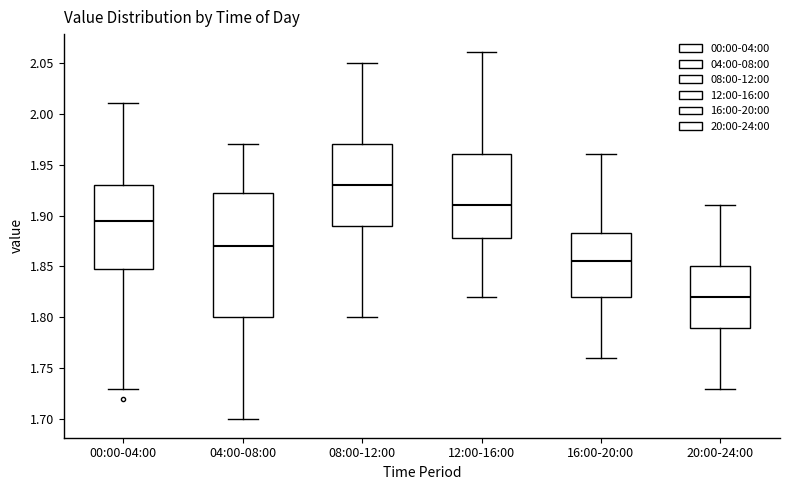

Reading left to right, read every box against the y-axis: the position of its median line, the range the box covers, and the ends of its whiskers. The values are not printed on the chart, so give them approximately, as read against the axis.

00:00-04:00: median 1.895, box 1.850 to 1.930, whiskers 1.730 to 2.010
04:00-08:00: median 1.870, box 1.800 to 1.925, whiskers 1.700 to 1.970
08:00-12:00: median 1.930, box 1.890 to 1.970, whiskers 1.800 to 2.050
12:00-16:00: median 1.910, box 1.880 to 1.960, whiskers 1.820 to 2.060
16:00-20:00: median 1.855, box 1.820 to 1.885, whiskers 1.760 to 1.960
20:00-24:00: median 1.820, box 1.790 to 1.850, whiskers 1.730 to 1.910